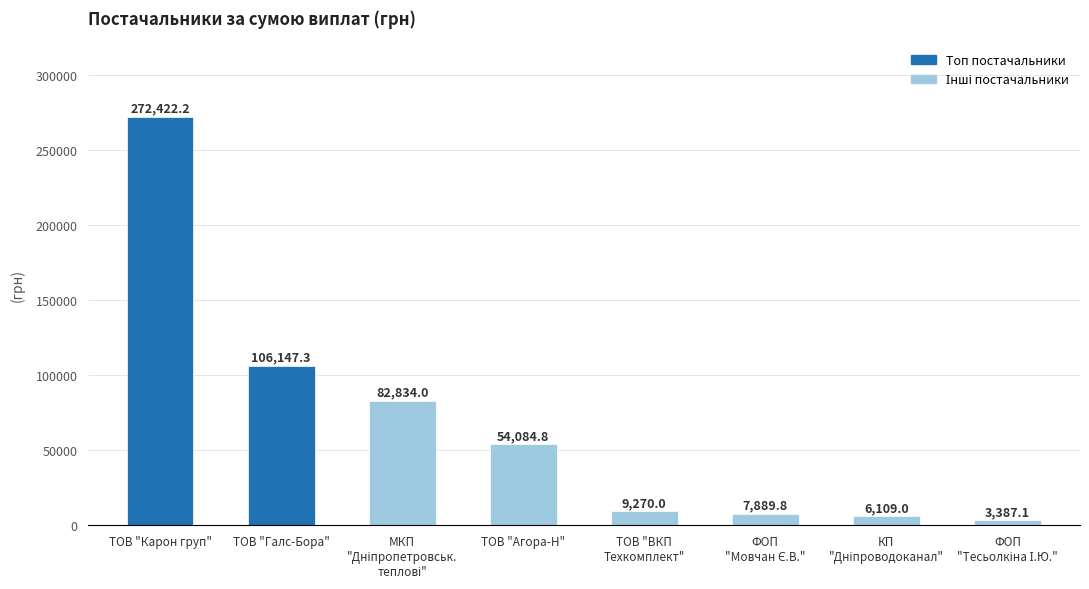

What is the value of the 7th bar from the left?

6109.0